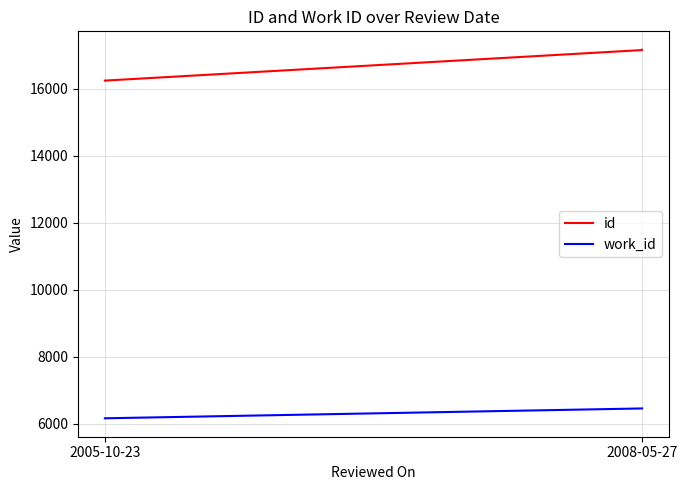

Where is id nearest to the value 16704?

2008-05-27